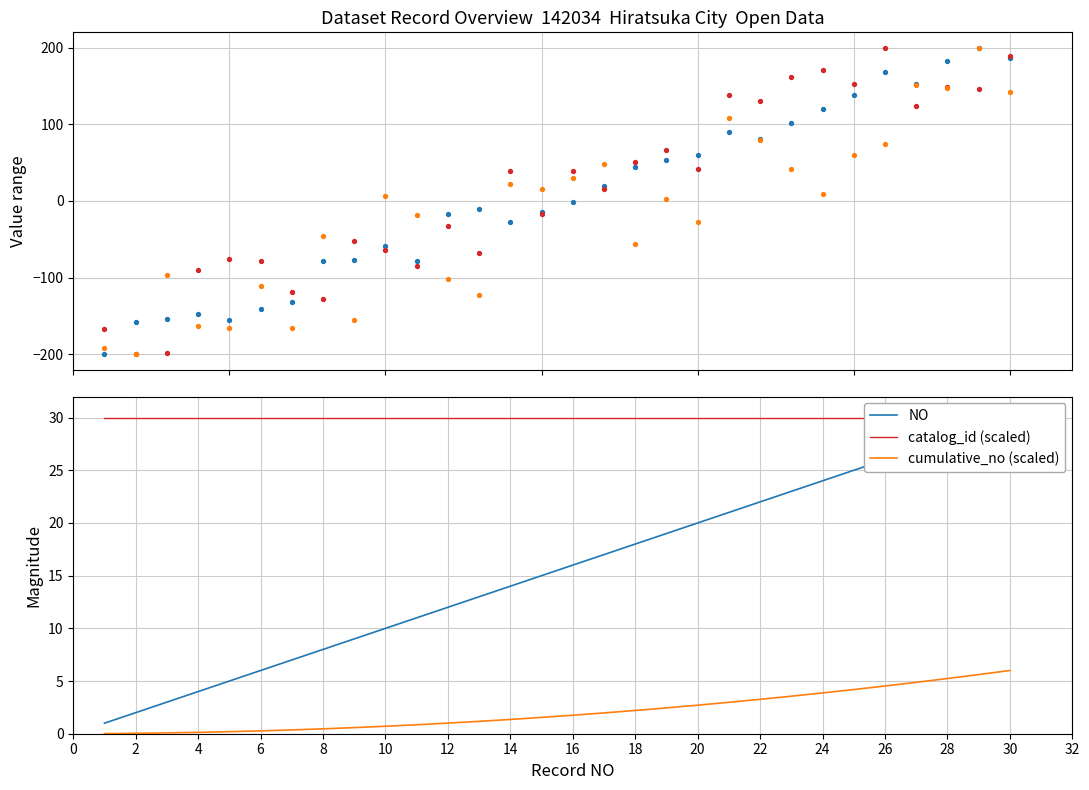

Is it true that cumulative_no (scaled) equals 0.0 at 2?

True